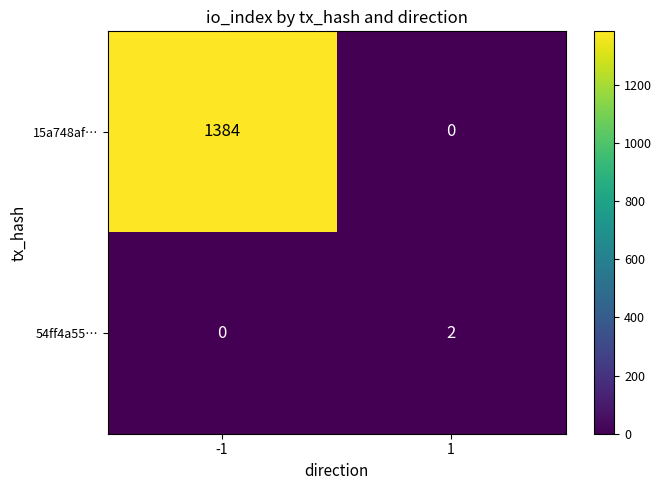

Reading left to right, extract all data points from this chart.

15a748af…: 1384	0
54ff4a55…: 0	2